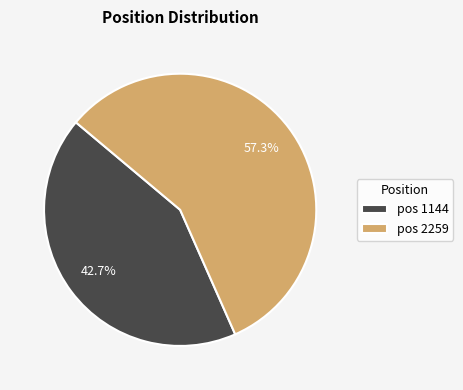

Is the sum of pos 1144 and pos 2259 greater than half?

Yes